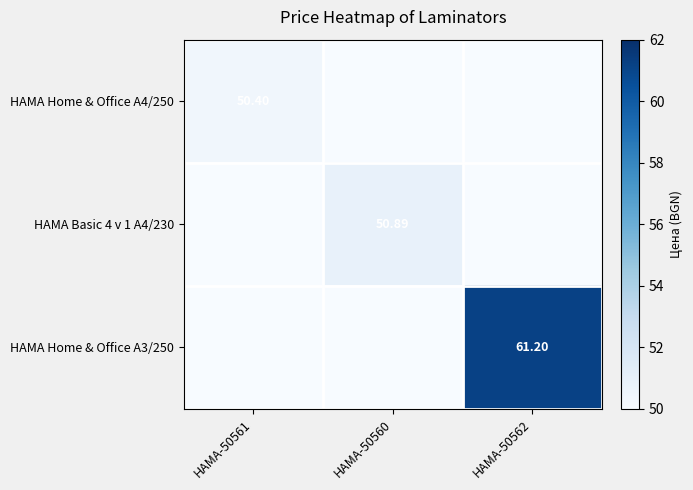

List the series in order of their peak value, highest first.

HAMA Home & Office A3/250, HAMA Basic 4 v 1 A4/230, HAMA Home & Office A4/250